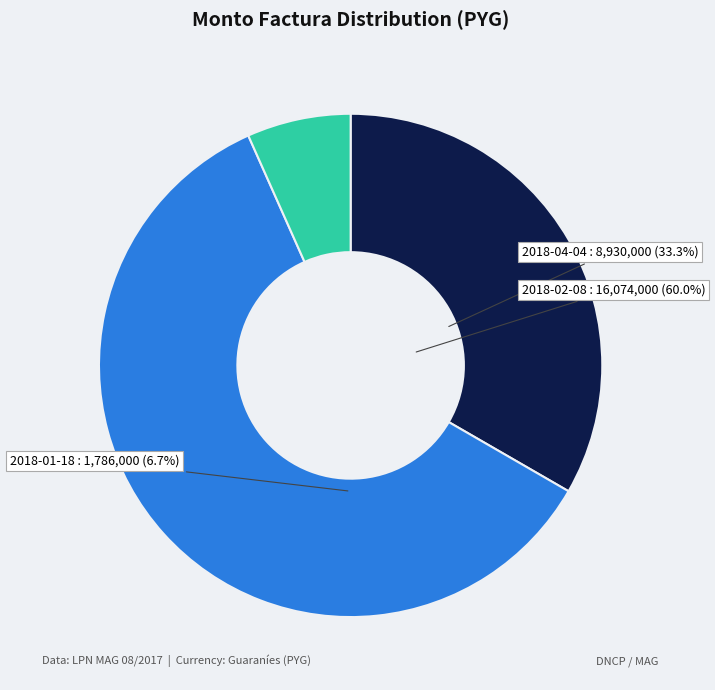

How many segments does this pie chart have?

3